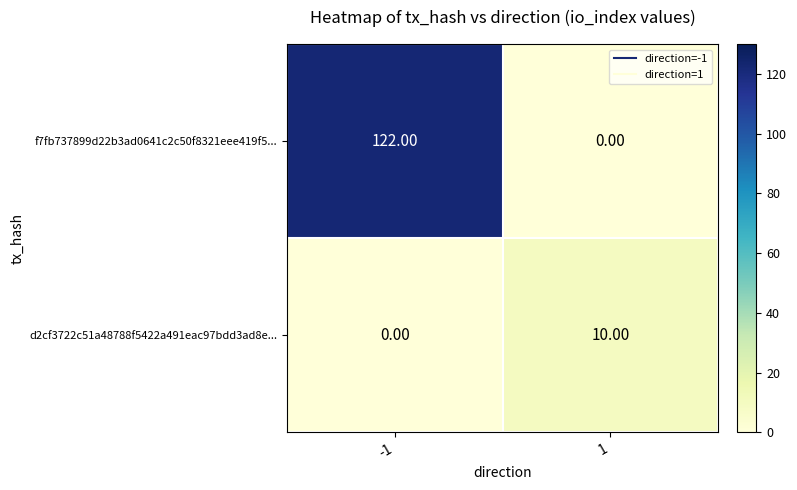

Count the number of categories in the chart.

2